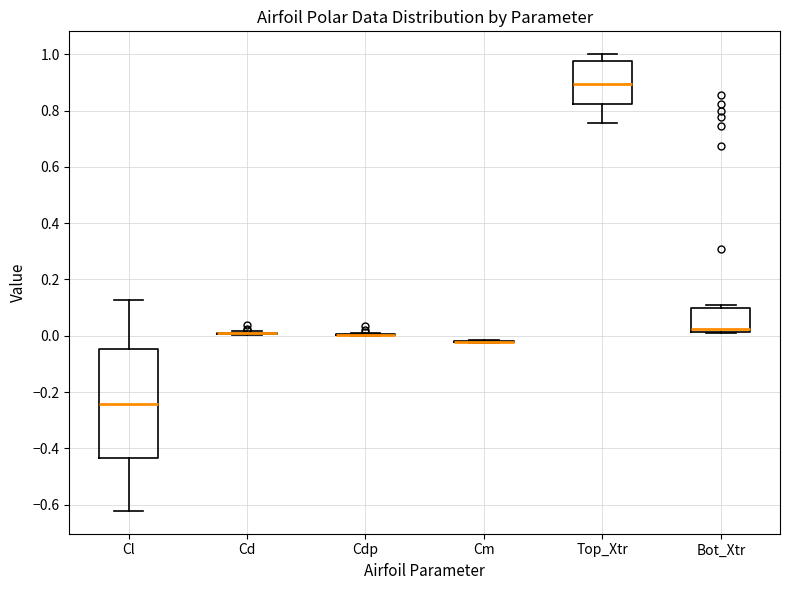

Reading left to right, read every box against the y-axis: the position of its median line, the range the box covers, and the ends of its whiskers. The values are not printed on the chart, so give them approximately, as read against the axis.

Cl: median -0.24, box -0.44 to -0.04, whiskers -0.62 to 0.12
Cd: box collapsed to a line at 0.00, whiskers 0.00 to 0.02
Cdp: box collapsed to a line at 0.00, whiskers 0.00 to 0.02
Cm: box collapsed to a line at -0.02, whiskers -0.02 to -0.02
Top_Xtr: median 0.90, box 0.82 to 0.98, whiskers 0.76 to 1.00
Bot_Xtr: median 0.02 (just above the box's lower edge), box 0.02 to 0.10, whiskers 0.00 to 0.10 (just above the box's upper edge)